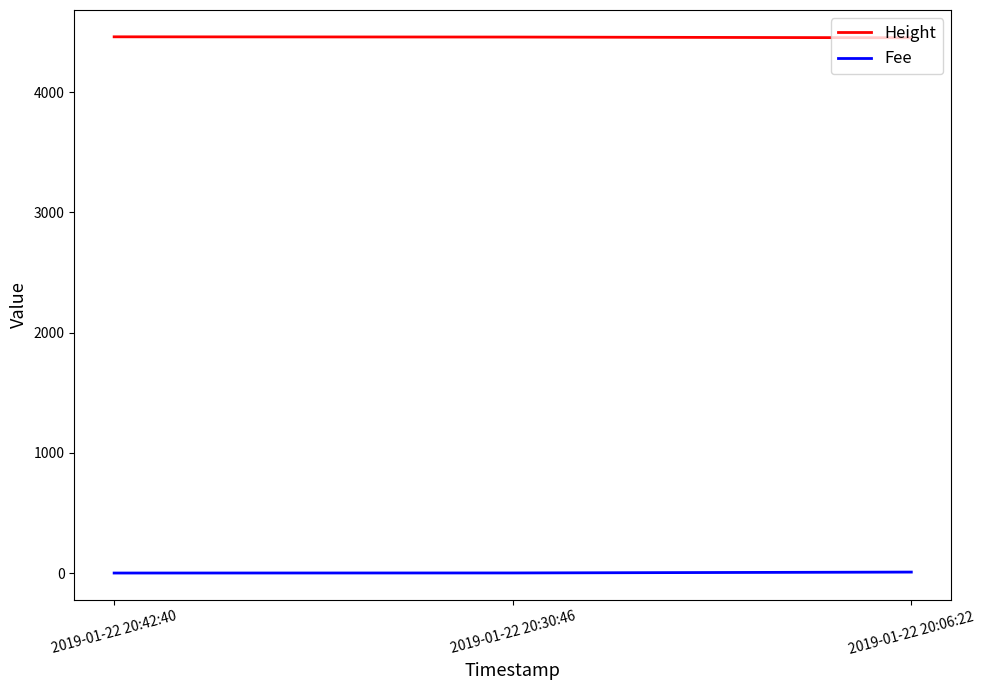

What is the spread (max minus min) of values at 2019-01-22 20:30:46?

4458.3